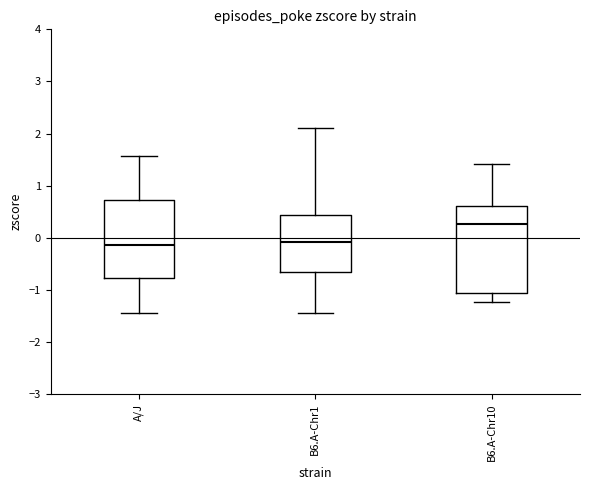

Which box is the tallest, from its lower edge to its upper edge?

B6.A-Chr10